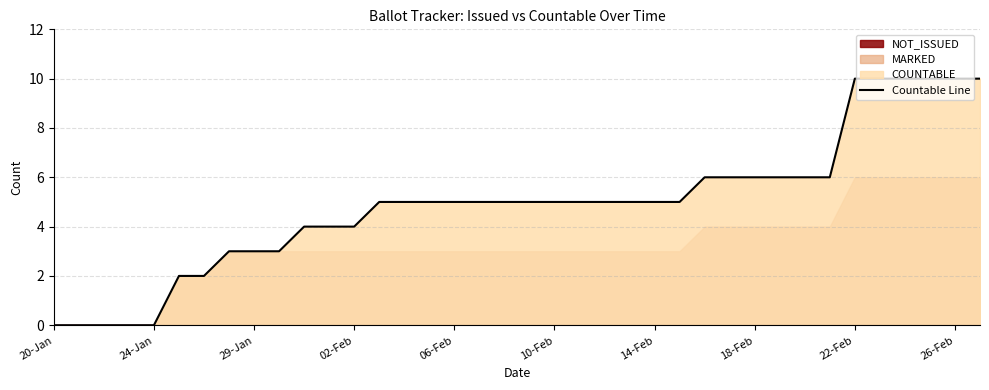

Which has a higher value, 10-Feb or 17?

17